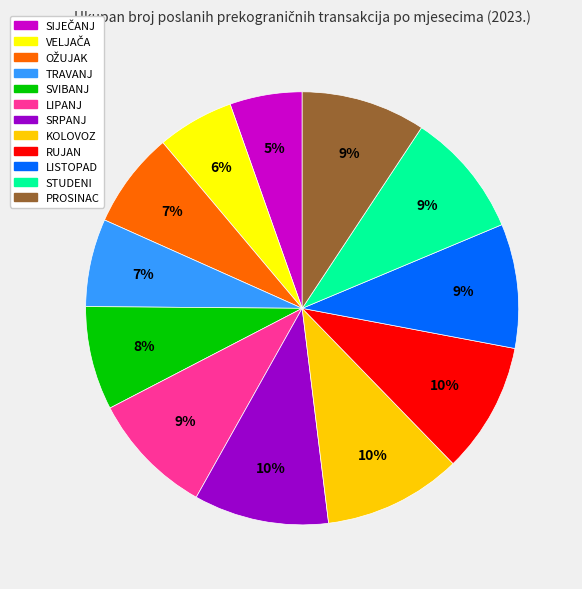

To the nearest percent, what is the average slice percentage?

8%